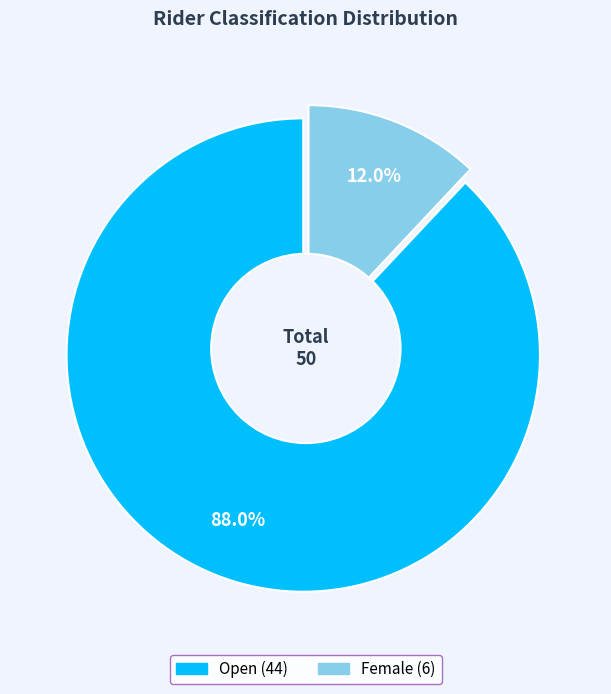

How many segments does this pie chart have?

2